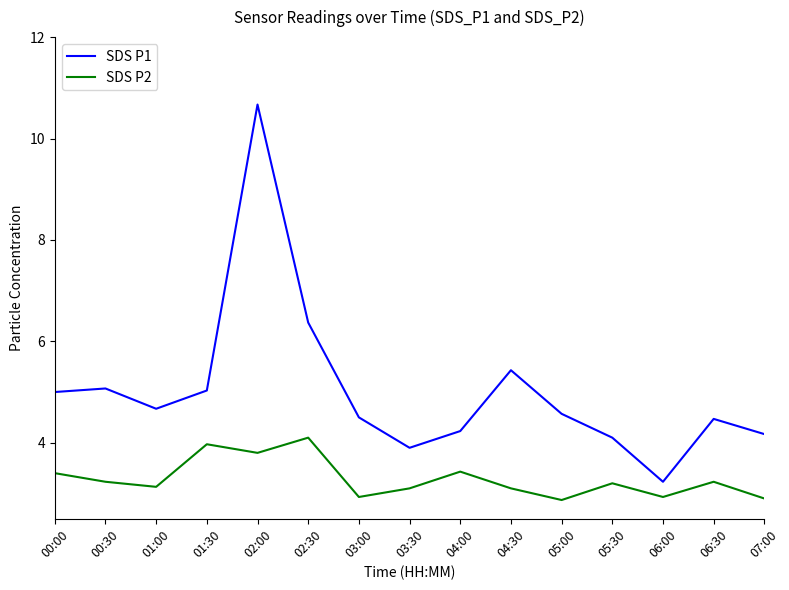

List the series in order of their peak value, lowest first.

SDS P2, SDS P1